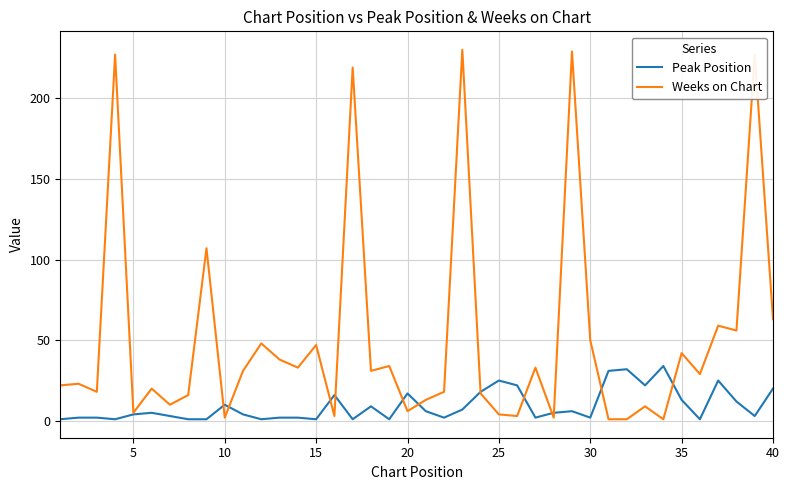

List the series in order of their peak value, highest first.

Weeks on Chart, Peak Position